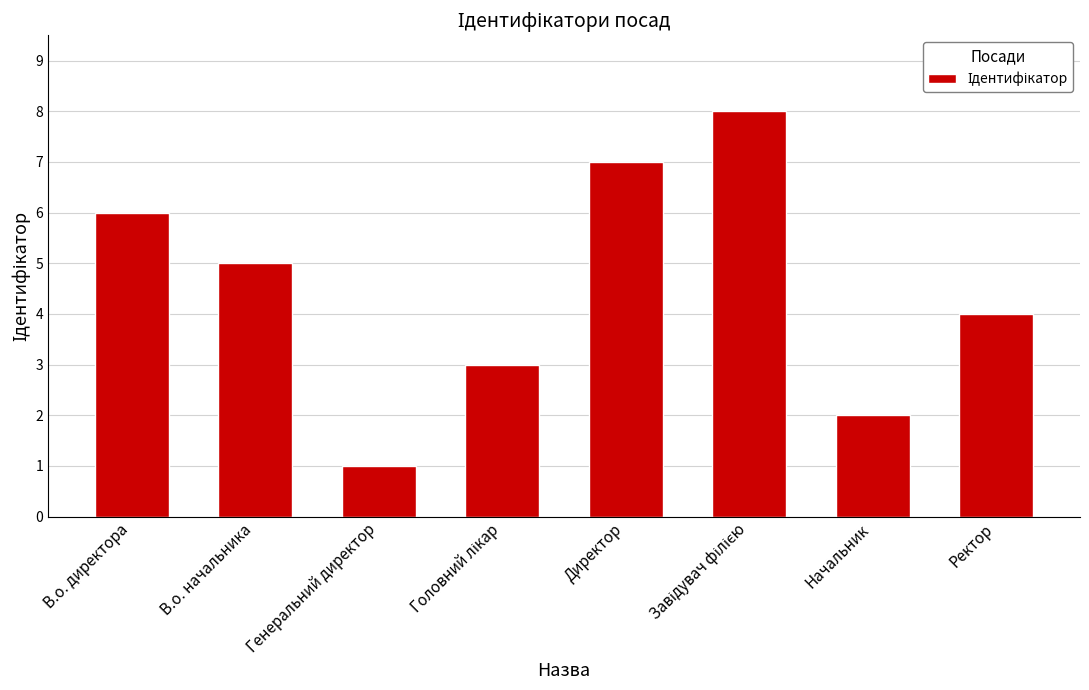

Reading left to right, list all the values displayed in this chart.

6	5	1	3	7	8	2	4